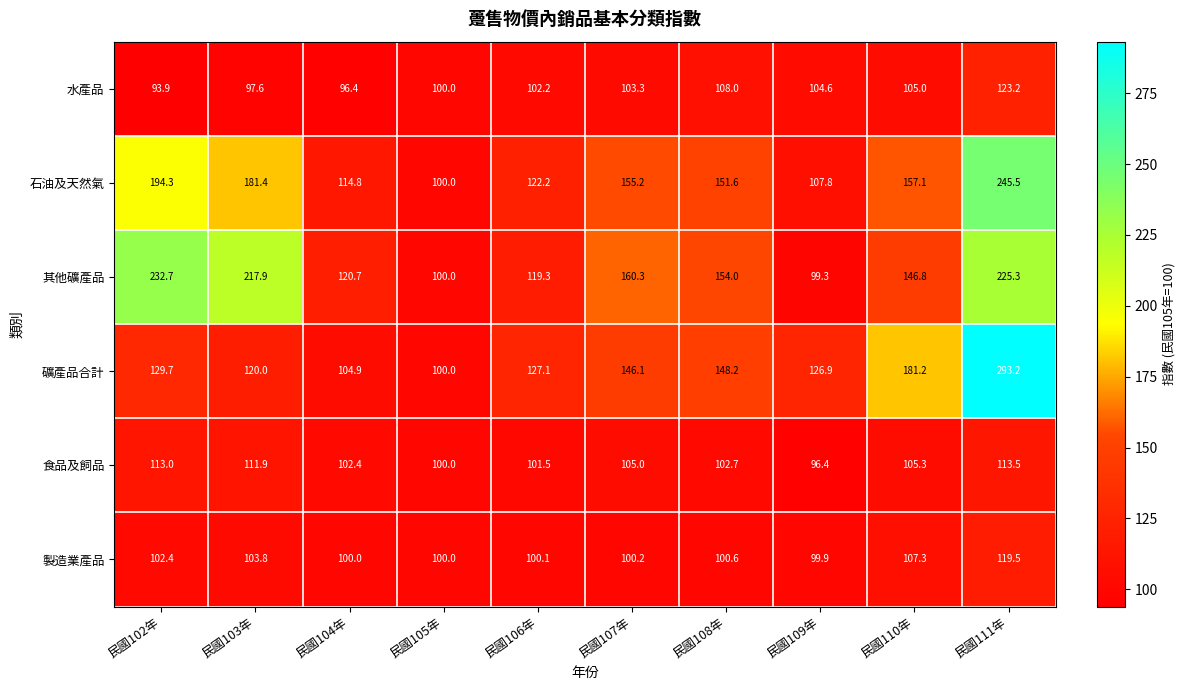

The 食品及飼品 series shows 101.5 at 民國106年. True or false?

True